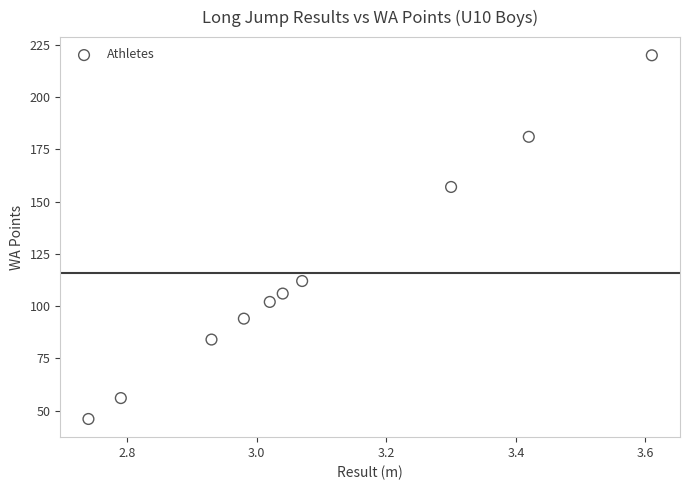

What Y value in the scatter plot is closest to 133?

112